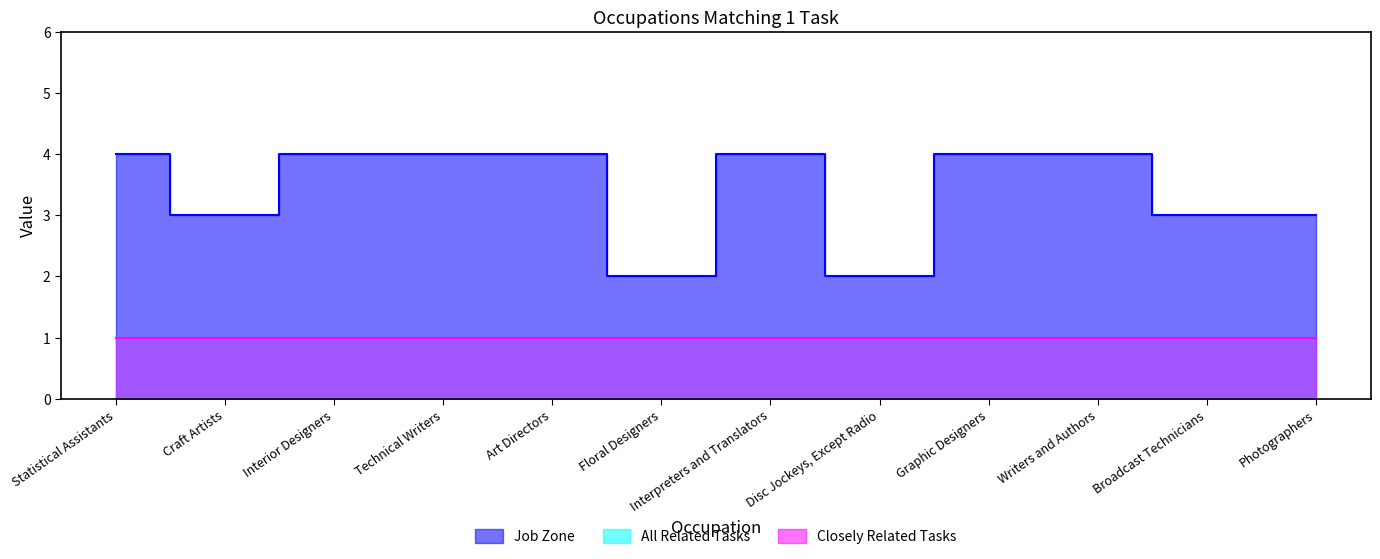

At which label does Closely Related Tasks reach its peak?

Statistical Assistants